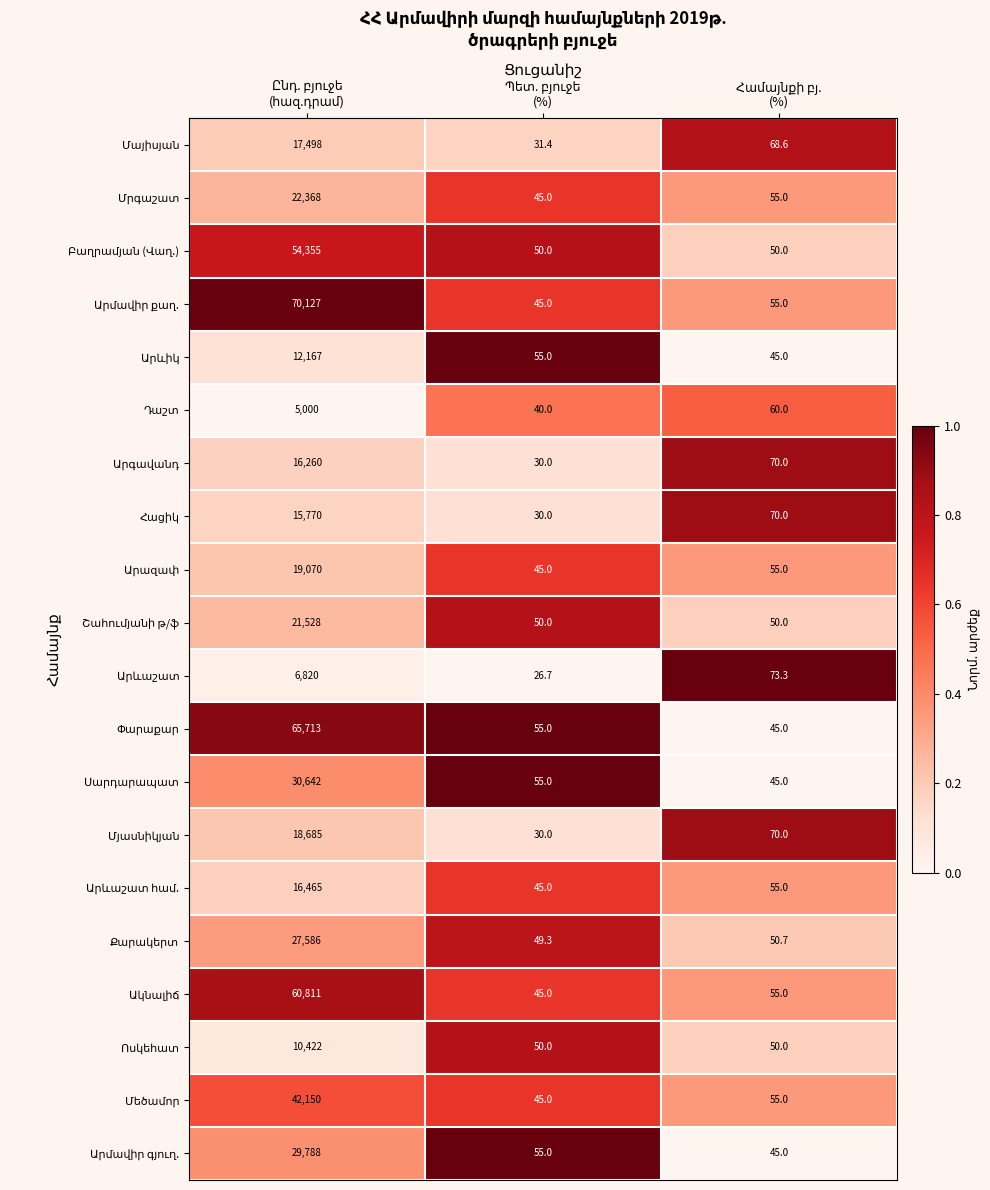

What is the greatest value displayed?

70127.0